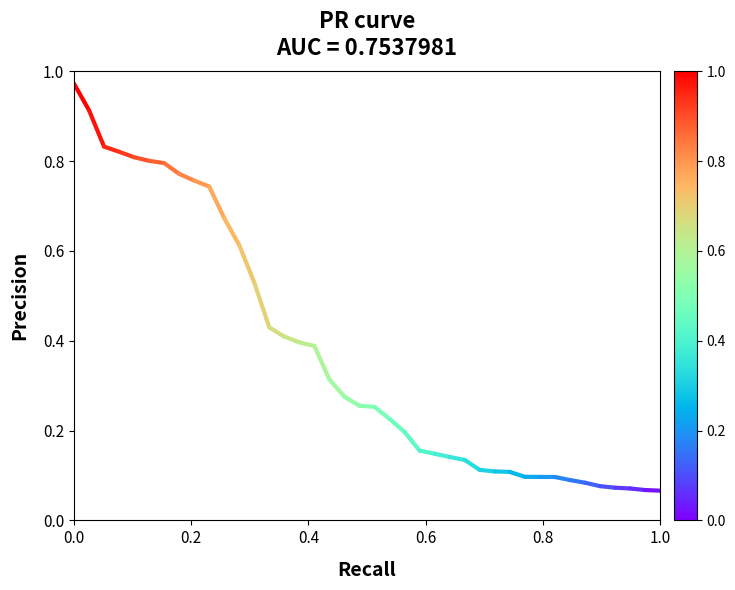

How many values are between 0 and 1?

2